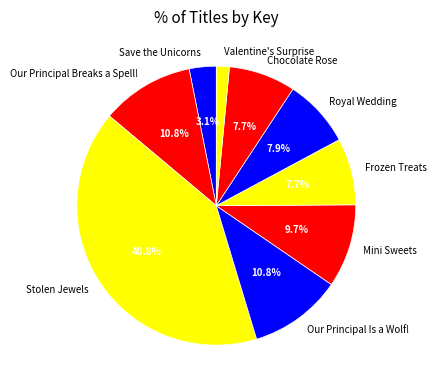

How many segments does this pie chart have?

9